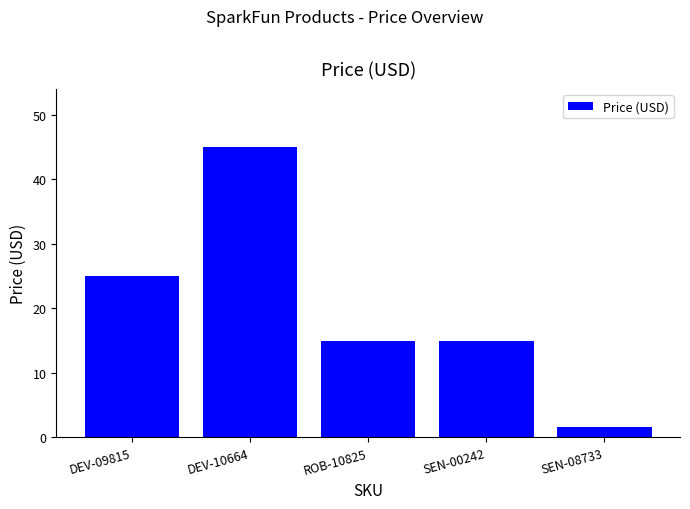

At which label is the value closest to 23?

DEV-09815